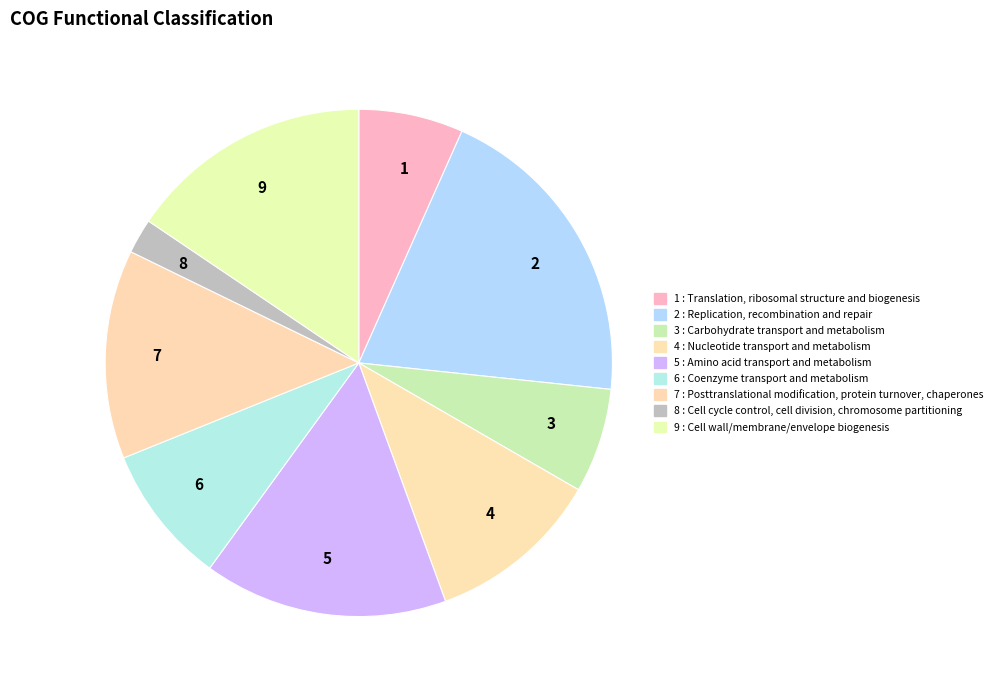

Count the number of slices in the pie.

9